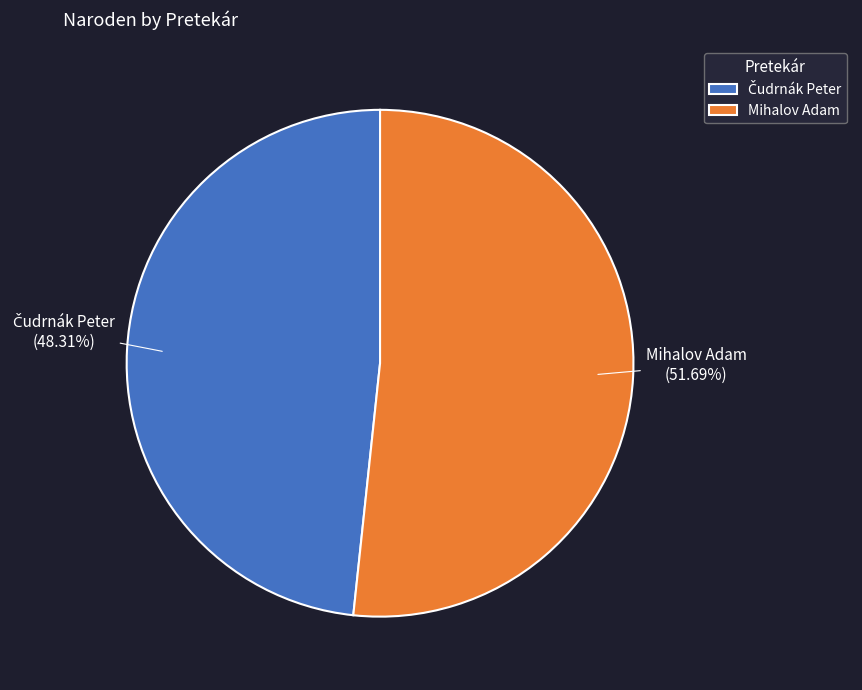

The Mihalov Adam slice represents 52% of the pie. True or false?

True